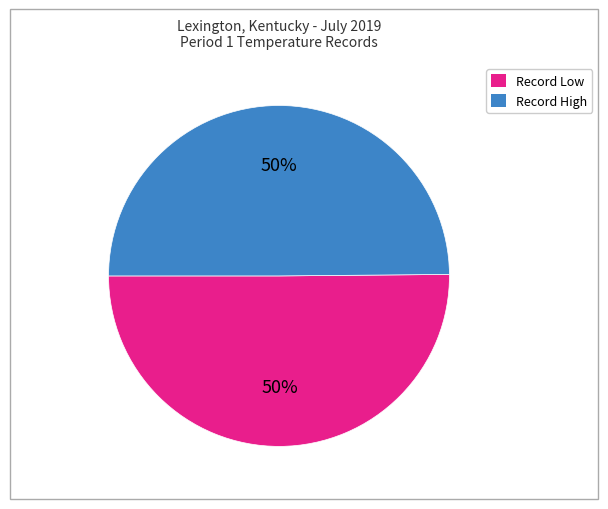

Approximately how many times larger is the value at Record High compared to Record Low?

1.0